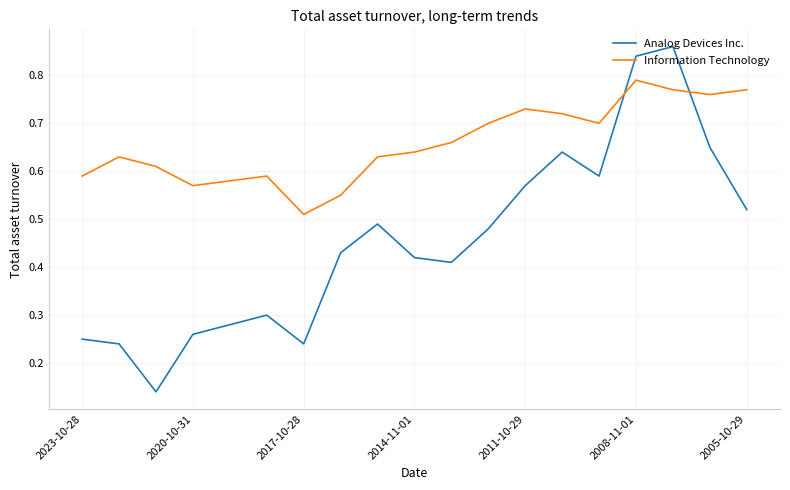

Which series has the largest range (max minus min)?

Analog Devices Inc.